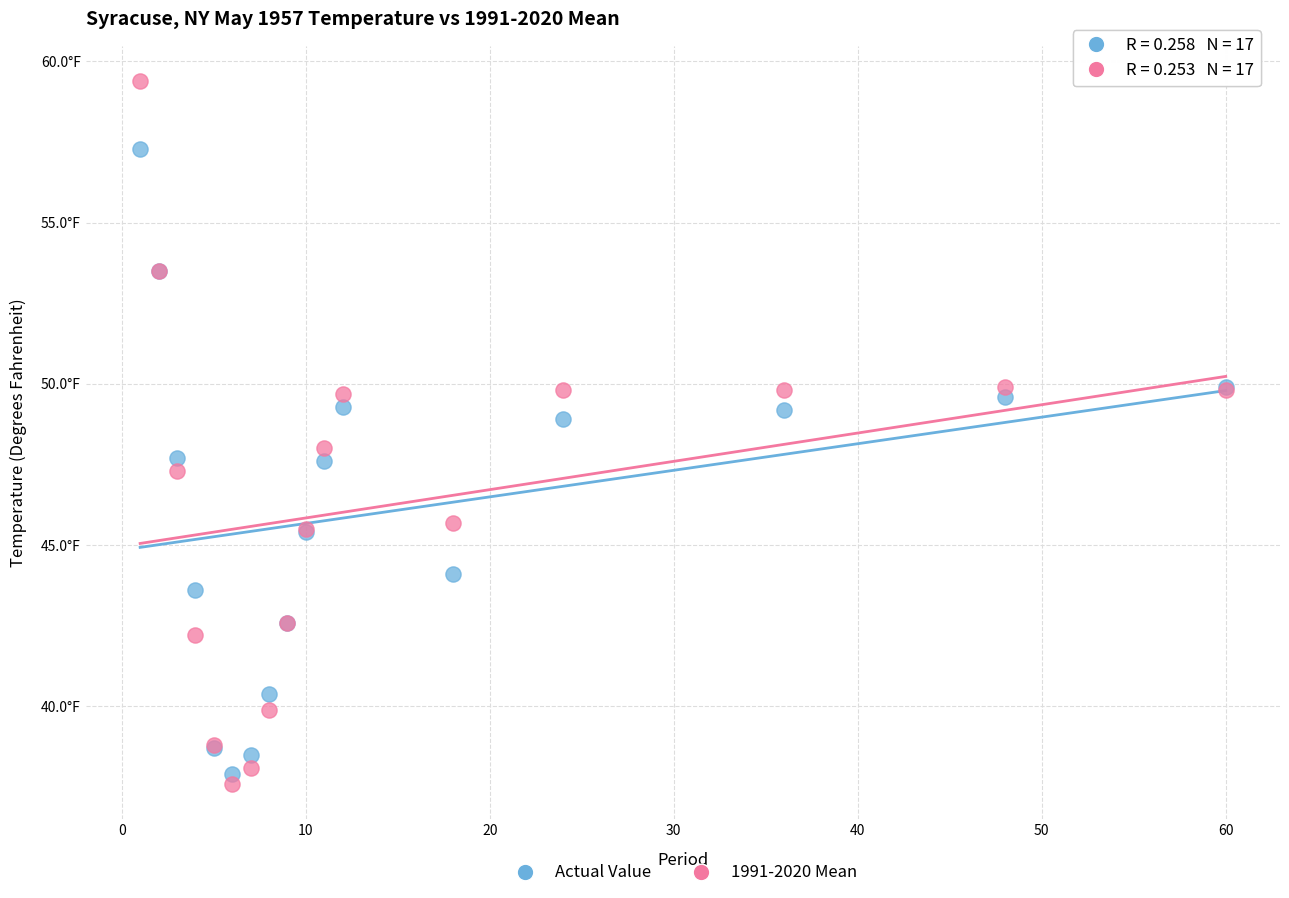

Which series contains the lowest Y value?

1991-2020 Mean